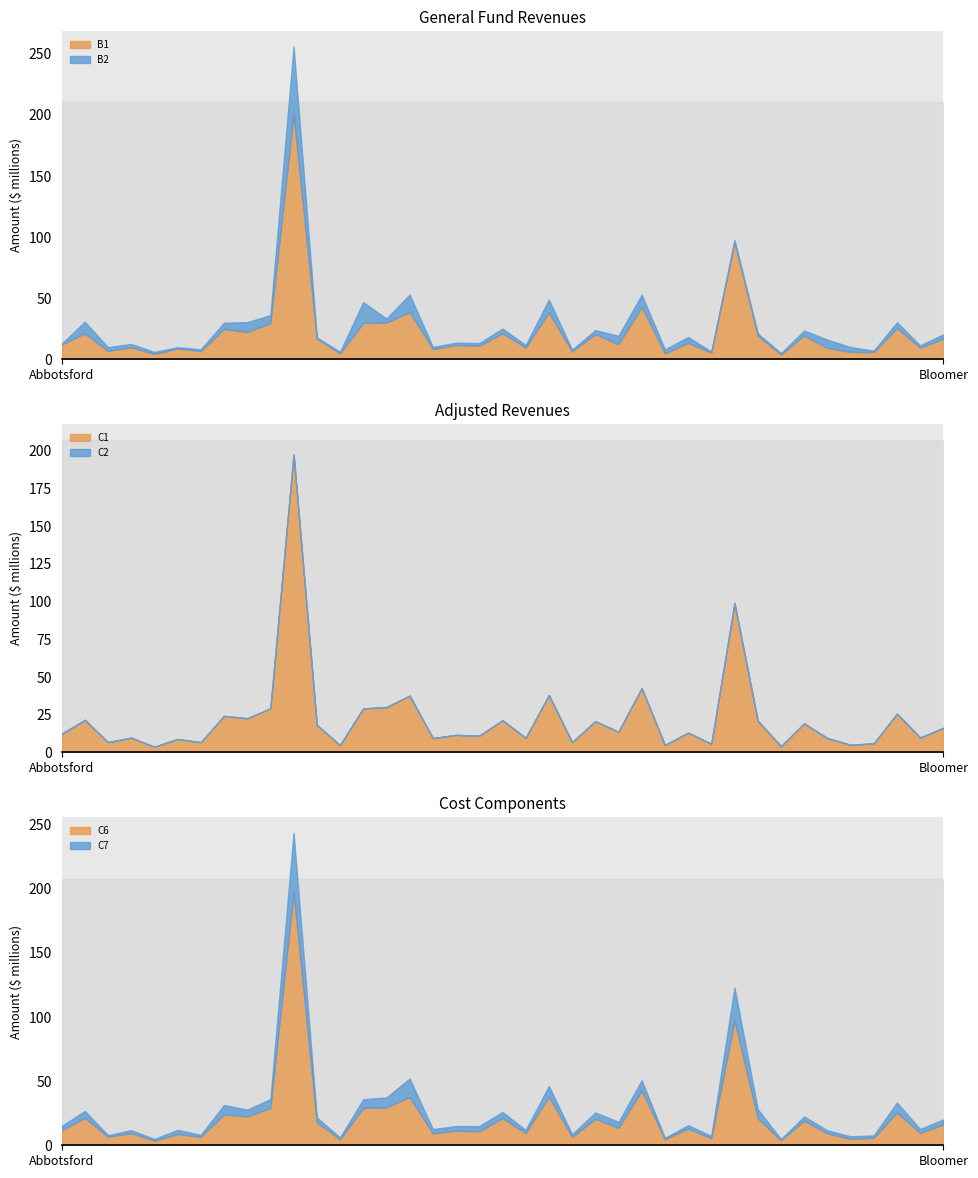

What is the difference between the B1 values at Amery and Blair-Taylor?

12847239.6